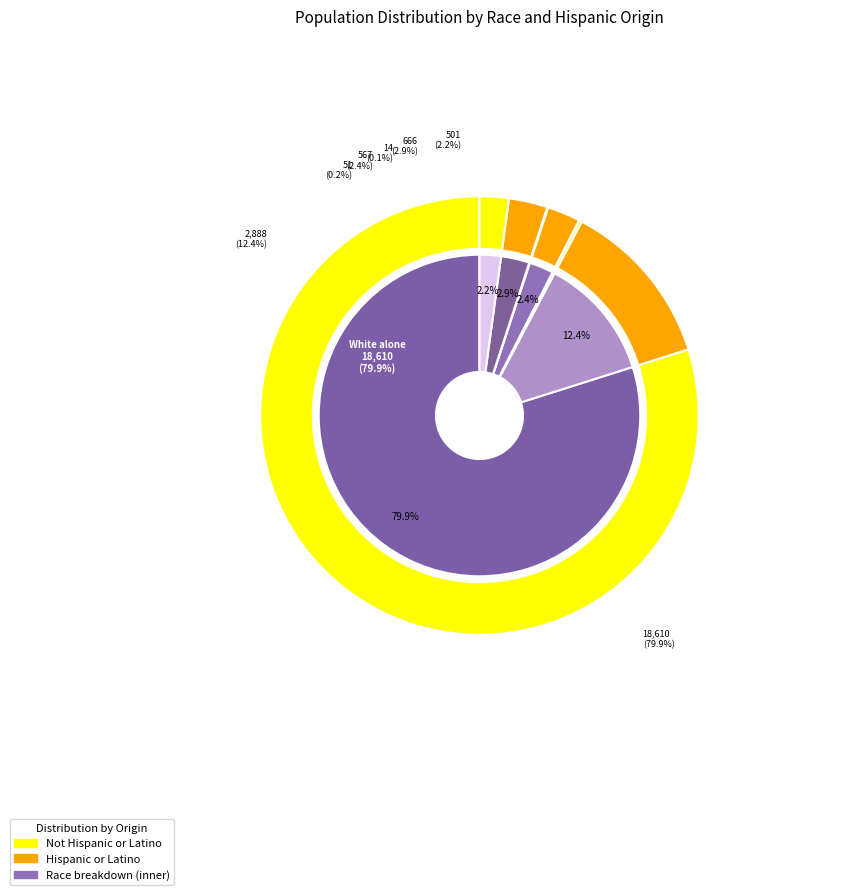

True or false: Asian alone accounts for 2% of the total.

True